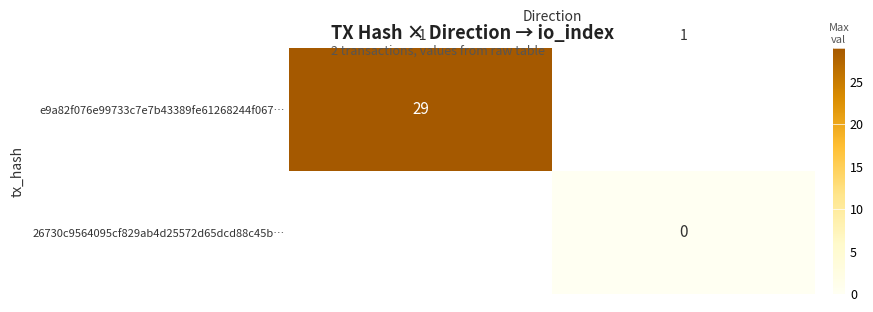

Is the value of e9a82f076e99733c7e7b43389fe61268244f067… at -1 greater than the value of 26730c9564095cf829ab4d25572d65dcd88c45b… at 1?

Yes